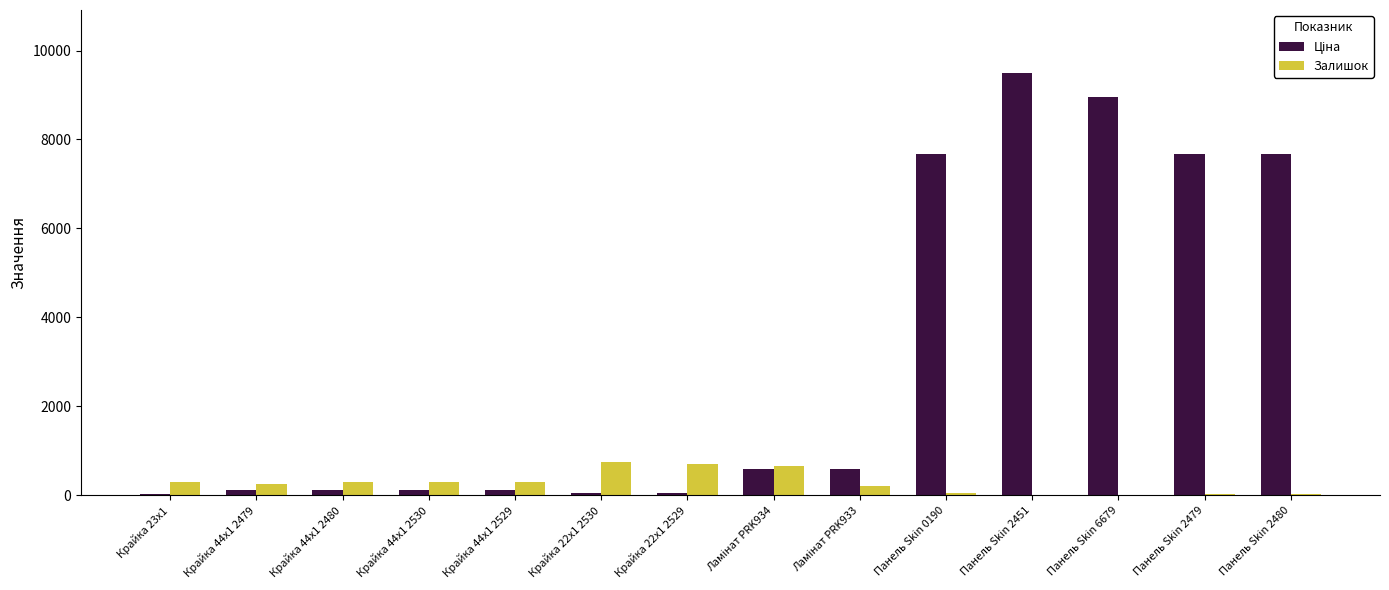

At which category is the sum across all series the highest?

Панель Skin 2451